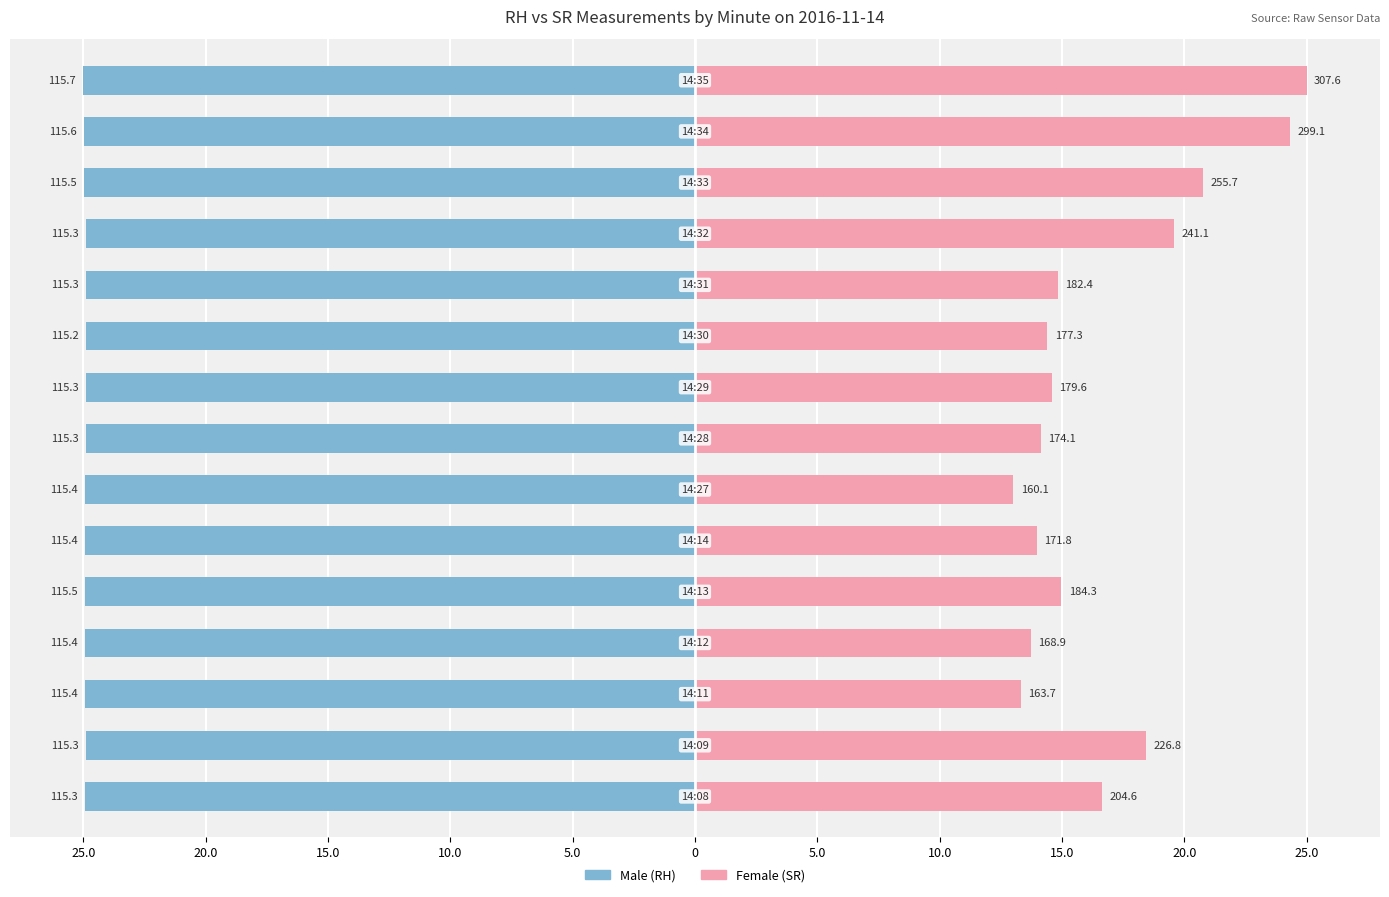

Which series has the largest total across all categories?

Female